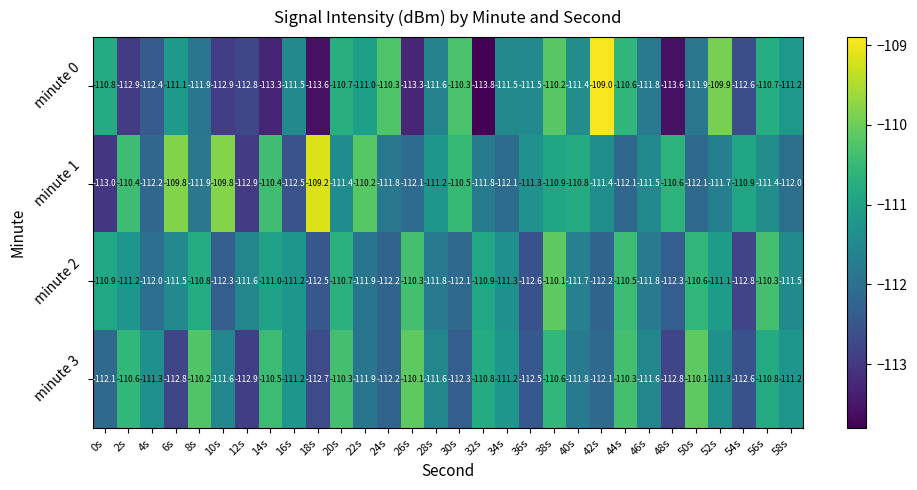

Rank the series at 6s from lowest to highest value.

minute 3, minute 2, minute 0, minute 1